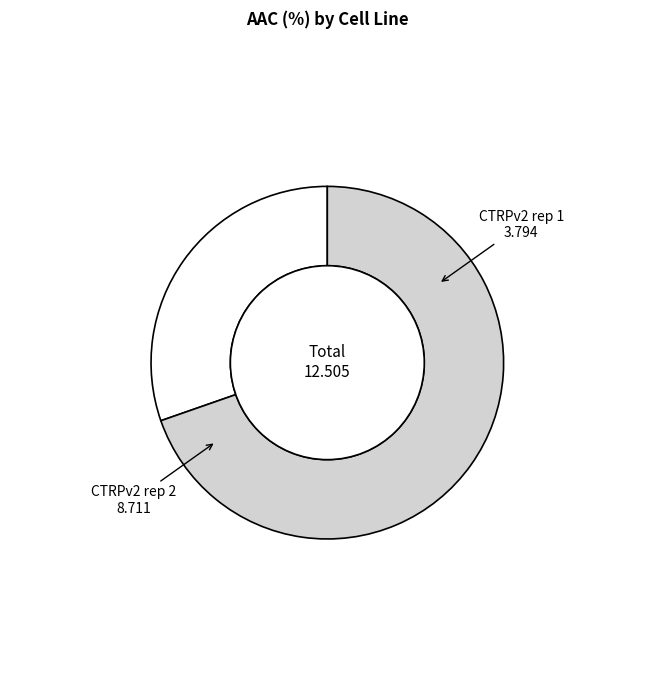

Does any single category account for the majority?

Yes